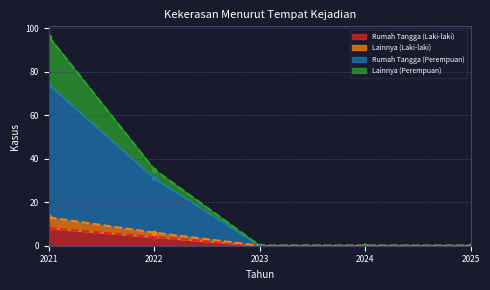

What is the value of the Rumah Tangga (Laki-laki) point at the 2nd from the left?

4